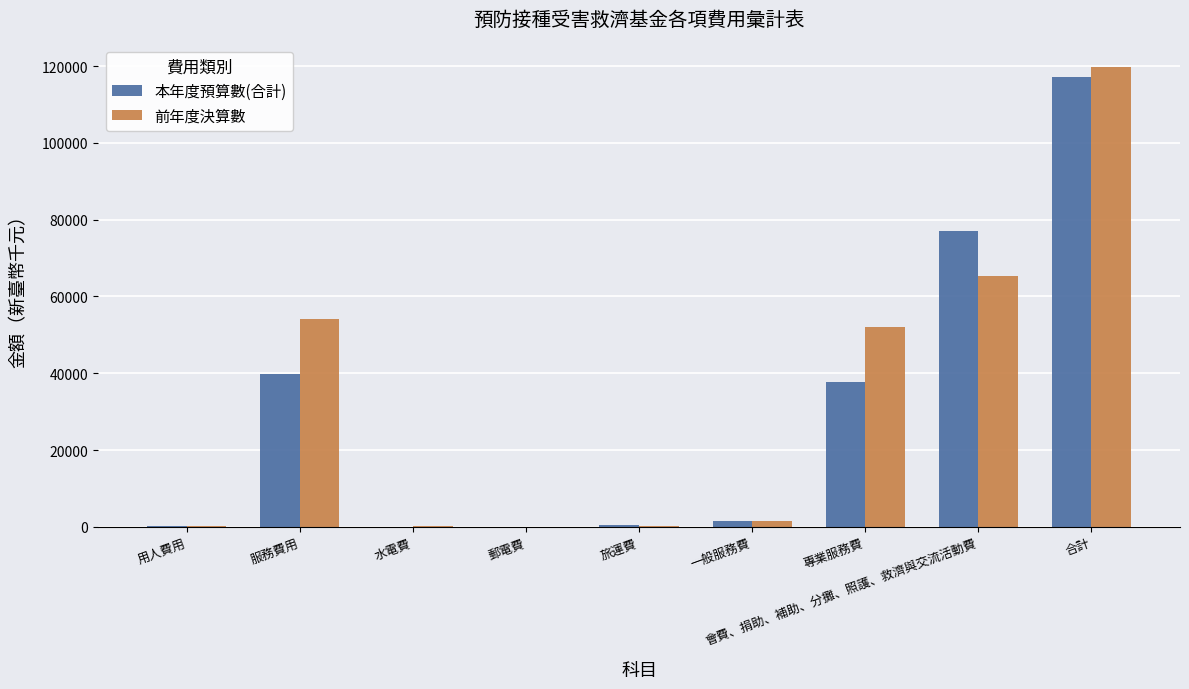

Between 服務費用 and 郵電費, which series saw the biggest shift?

前年度決算數